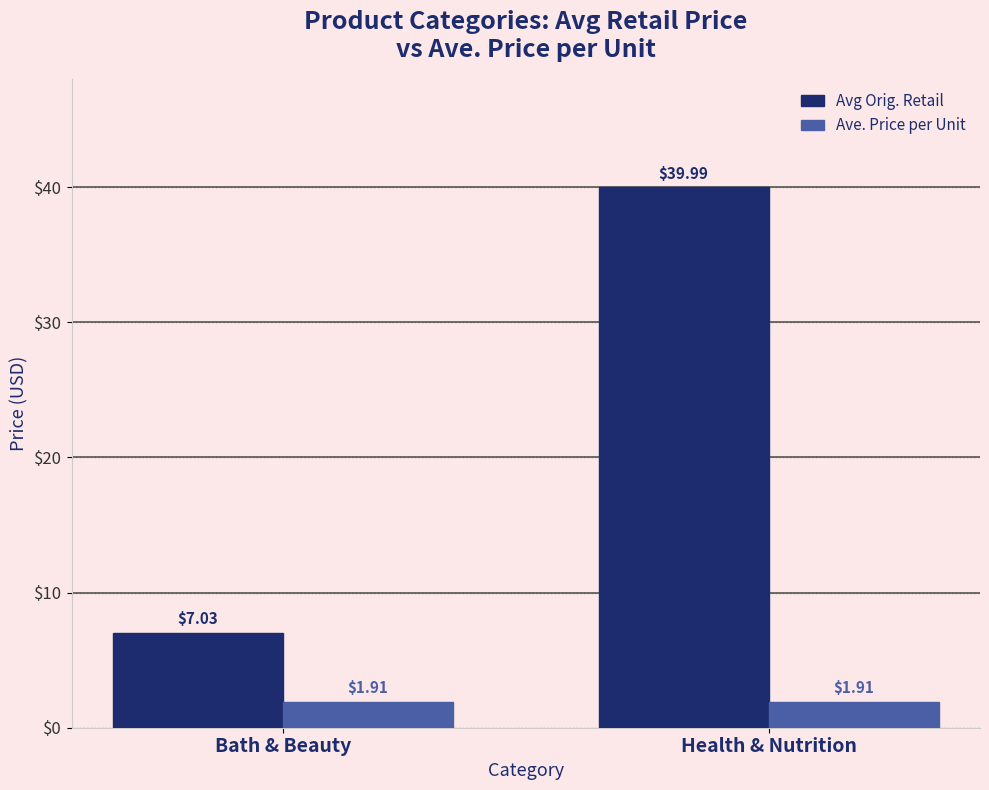

How many data points does each series have?

2